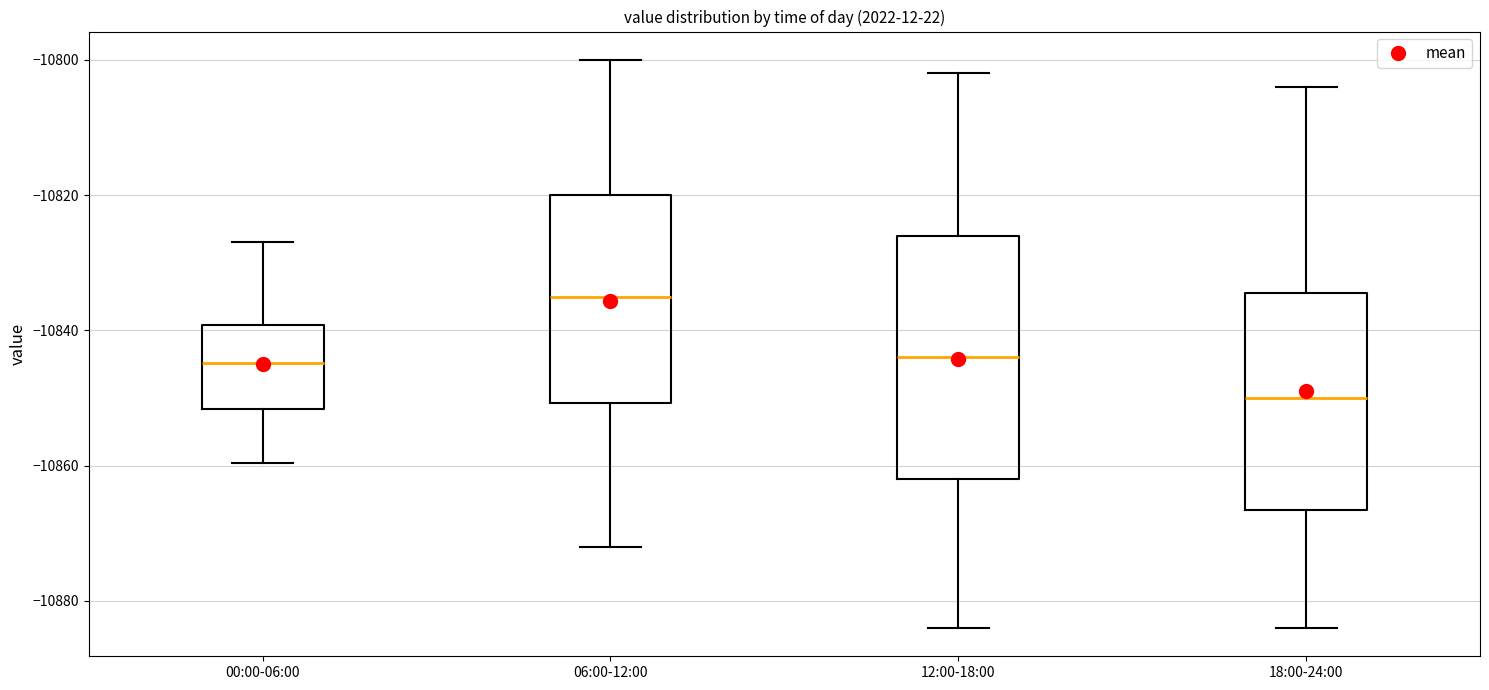

Reading left to right, transcribe this box plot: for each box, give where its median line is, the range the box spans, and where its two whiskers end, as read against the y-axis. The values are not printed on the chart, so give them approximately, as read against the axis.

00:00-06:00: median -10844, box -10852 to -10840, whiskers -10860 to -10826
06:00-12:00: median -10834, box -10850 to -10820, whiskers -10872 to -10800
12:00-18:00: median -10844, box -10862 to -10826, whiskers -10884 to -10802
18:00-24:00: median -10850, box -10866 to -10834, whiskers -10884 to -10804